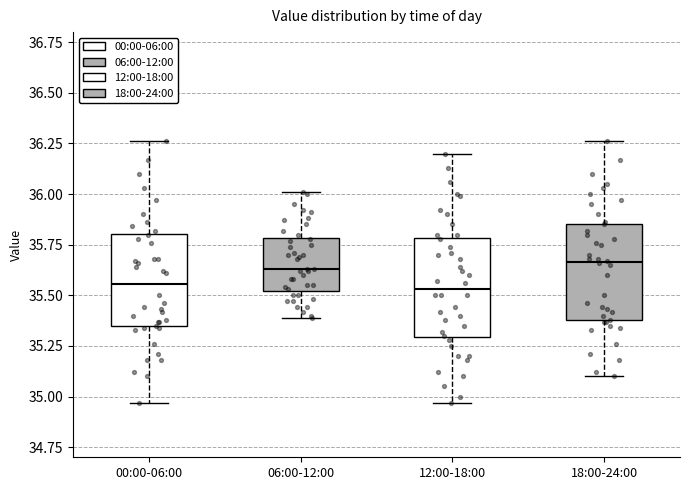

Reading left to right, read every box against the y-axis: the position of its median line, the range the box covers, and the ends of its whiskers. The values are not printed on the chart, so give them approximately, as read against the axis.

00:00-06:00: median 35.55, box 35.35 to 35.80, whiskers 34.95 to 36.25
06:00-12:00: median 35.65, box 35.50 to 35.80, whiskers 35.40 to 36.00
12:00-18:00: median 35.55, box 35.30 to 35.80, whiskers 34.95 to 36.20
18:00-24:00: median 35.65, box 35.40 to 35.85, whiskers 35.10 to 36.25